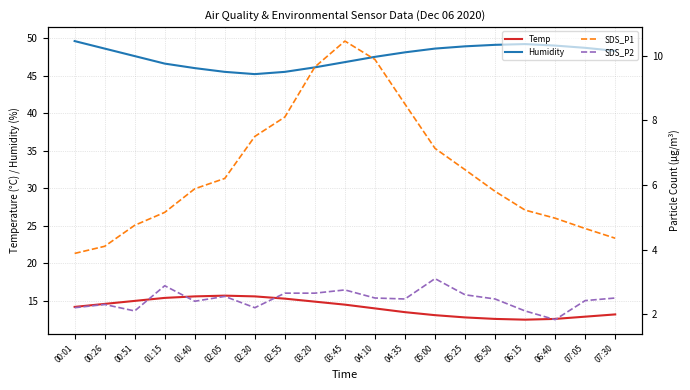

What is the sum of all Humidity values?

904.9